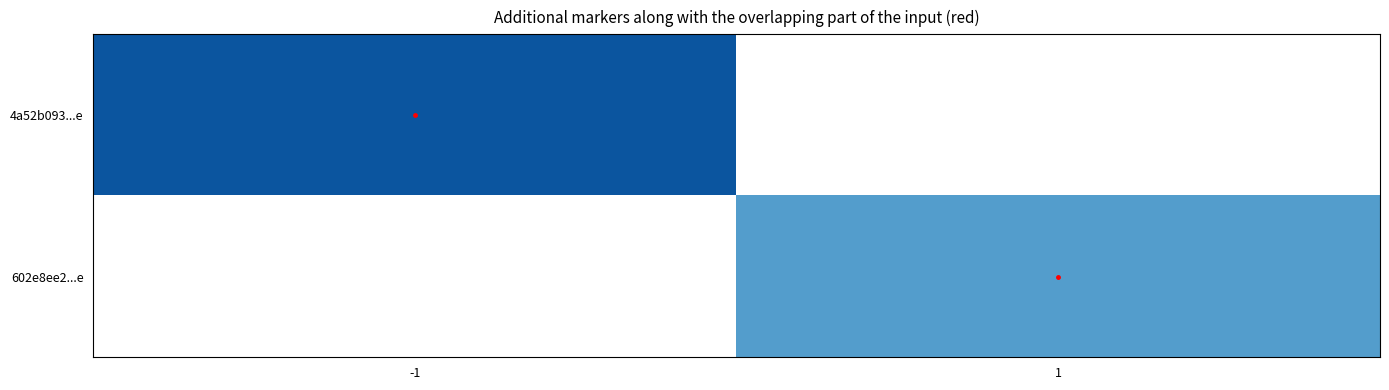

What is the greatest value displayed?

3.0